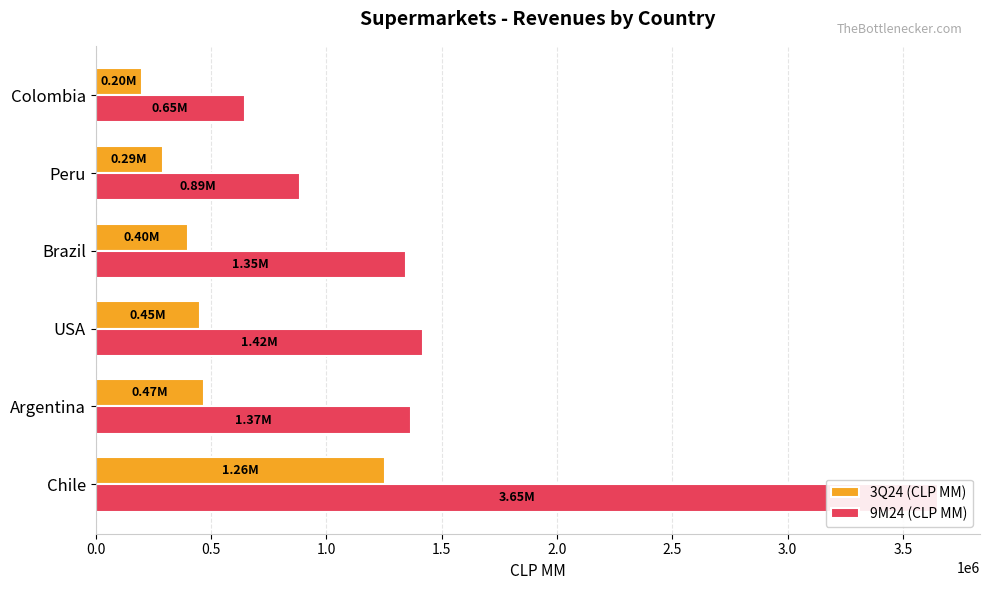

What is the average value of the 9M24 (CLP MM) series?

1552564.8